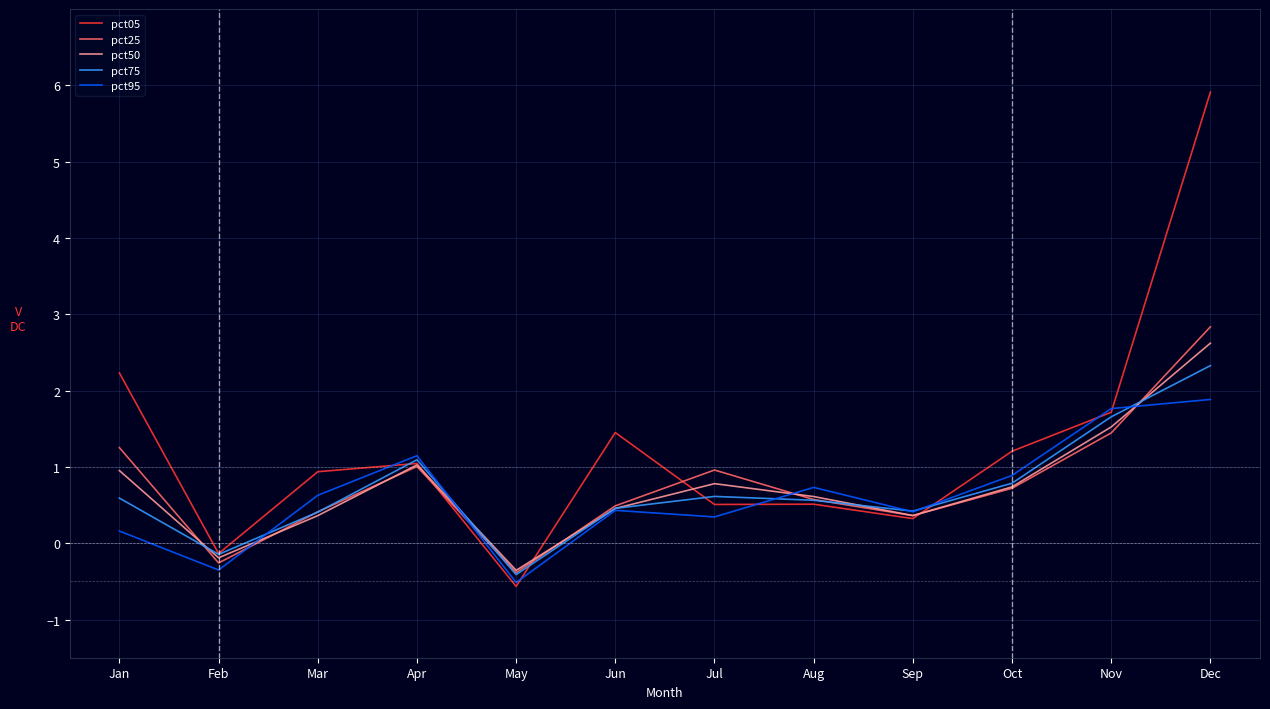

Between Nov and Dec, which series saw the biggest shift?

pct05